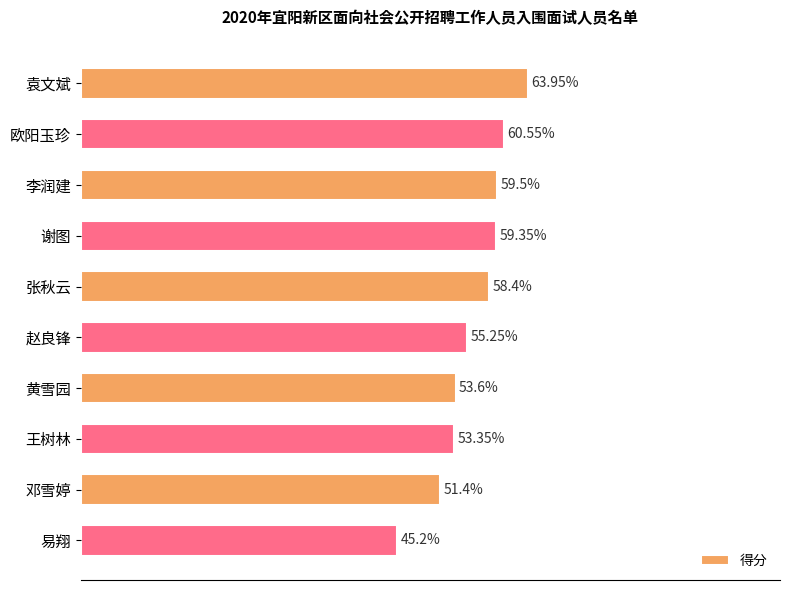

What is the label of the 1st bar from the top?

袁文斌